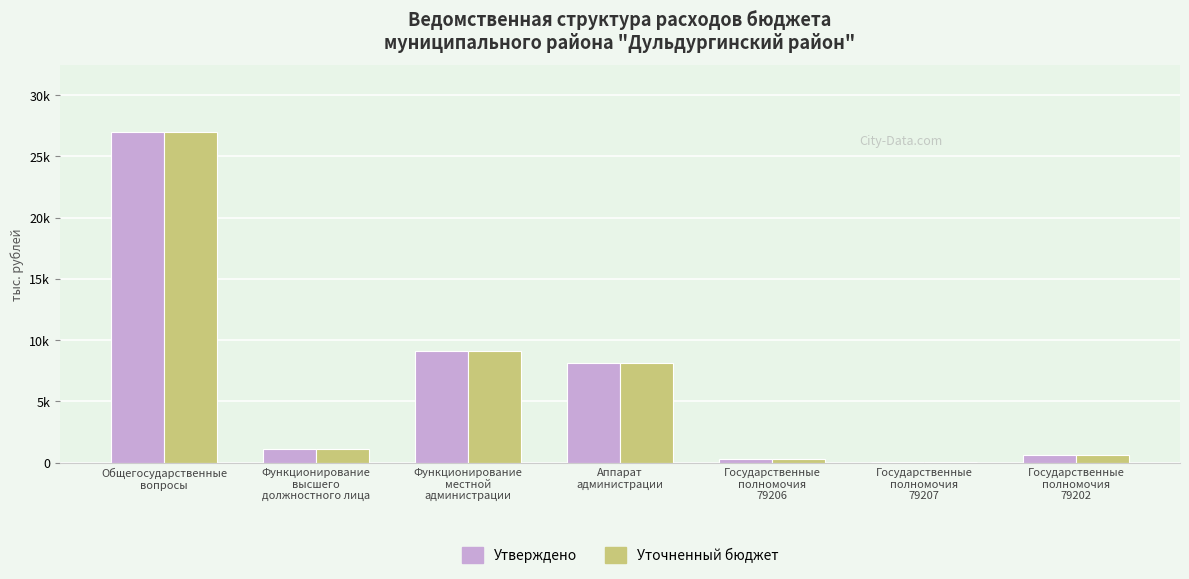

Does the chart contain stacked bars?

No